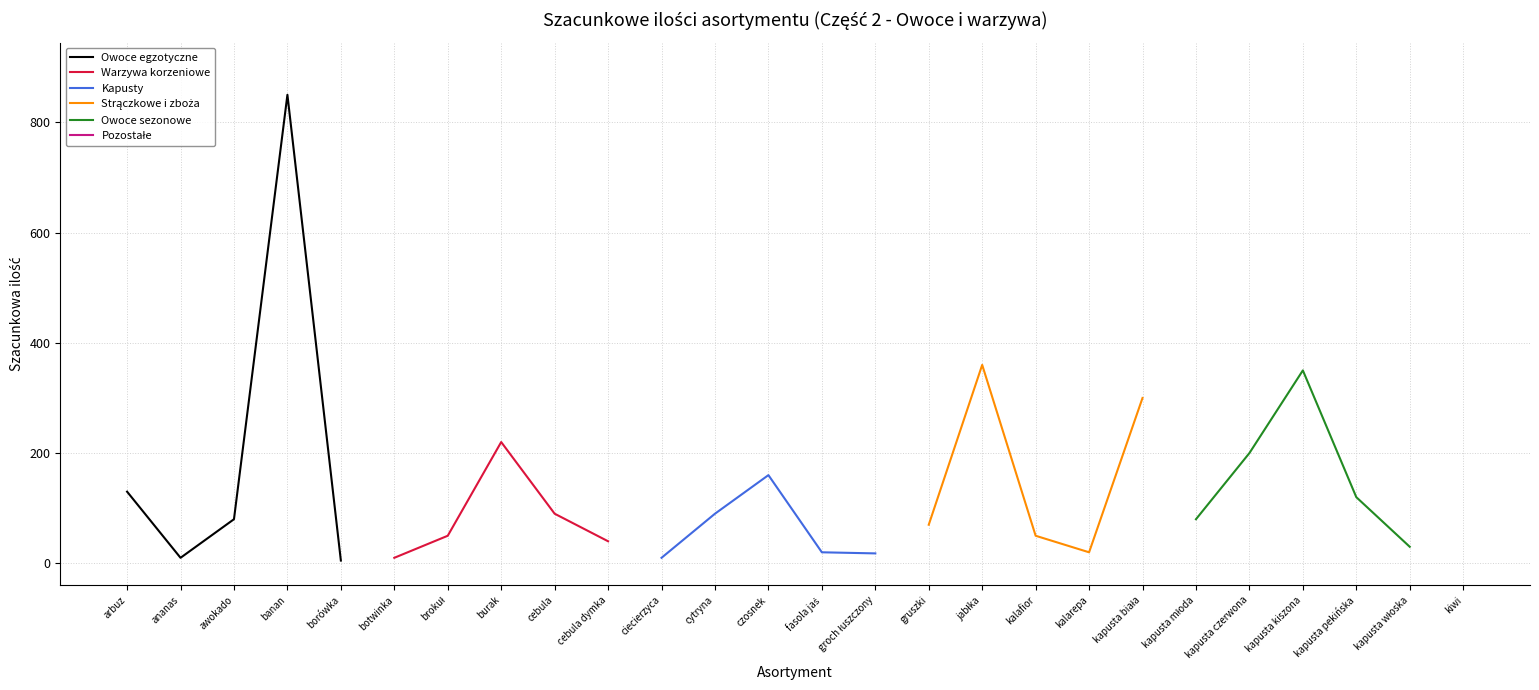

True or false: Warzywa korzeniowe has more than 2 points higher than both neighbors.

False